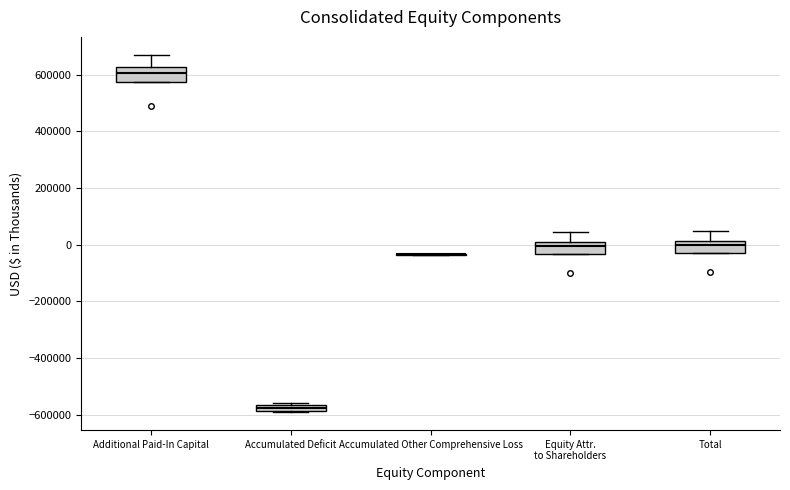

Where is the lower edge of the box for Accumulated Deficit on the y-axis? The values are not printed on the chart, so give them approximately, as read against the axis.

-580000